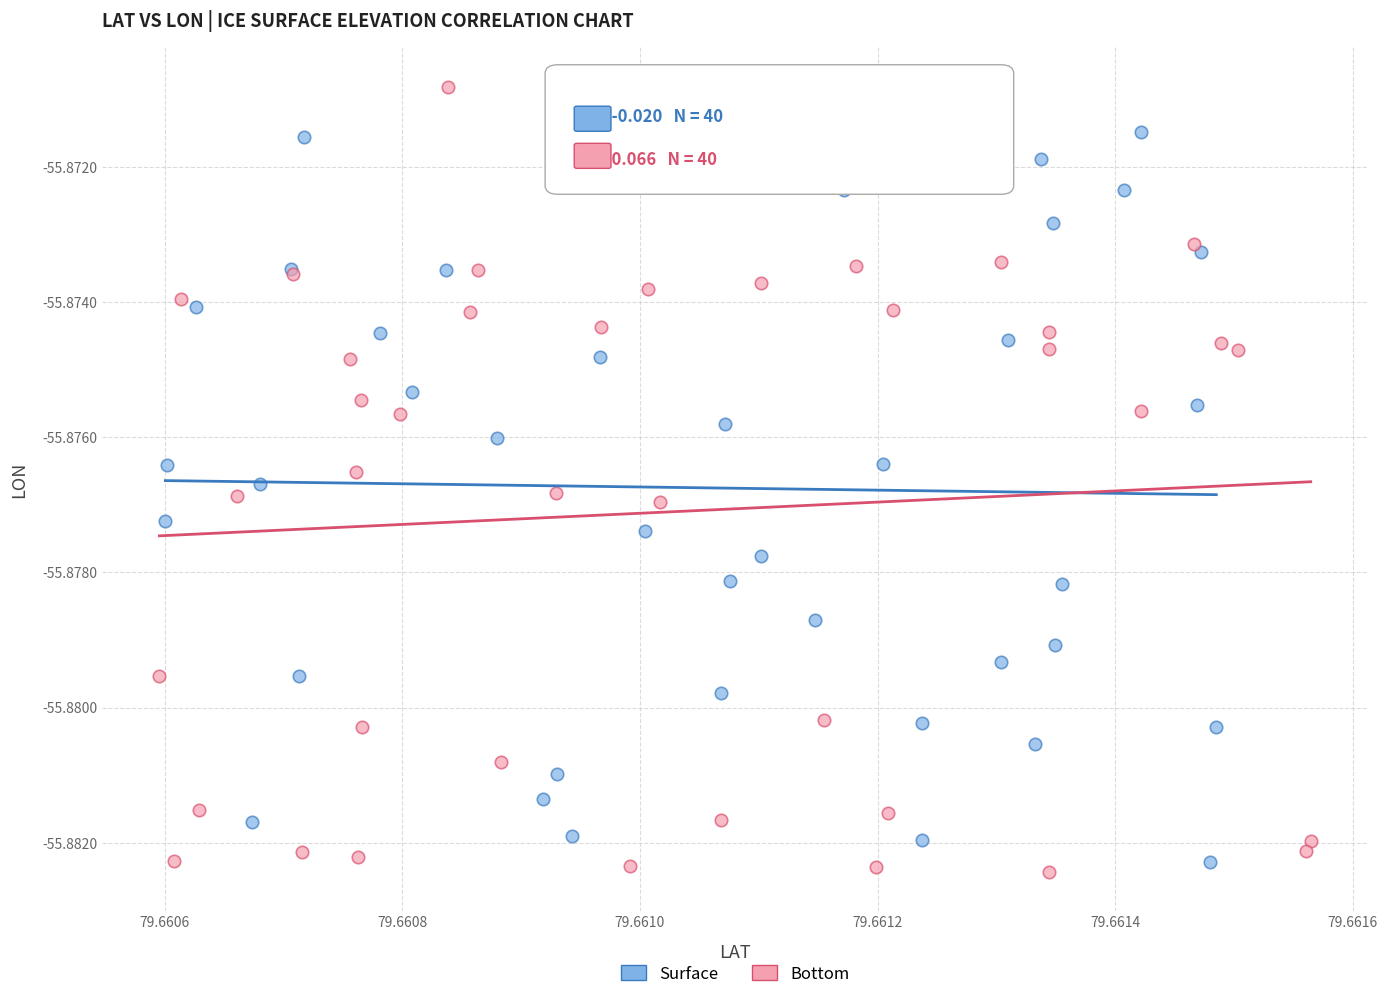

Which series contains the highest Y value?

Bottom